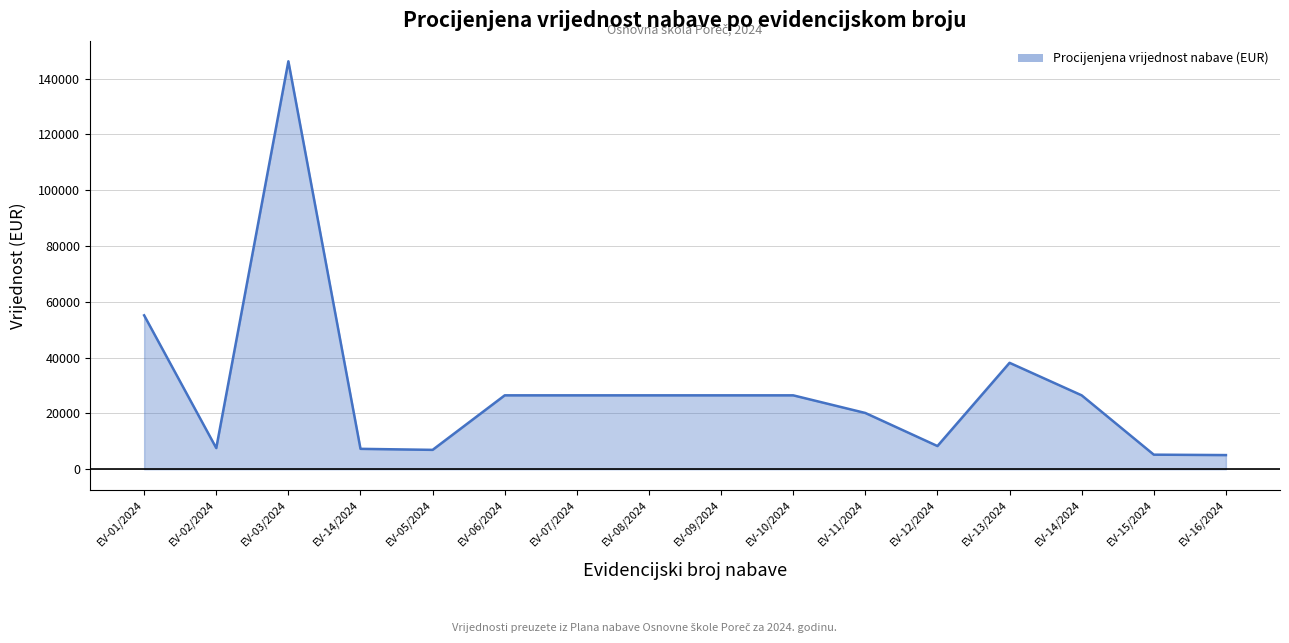

How many lines are shown in the chart?

1